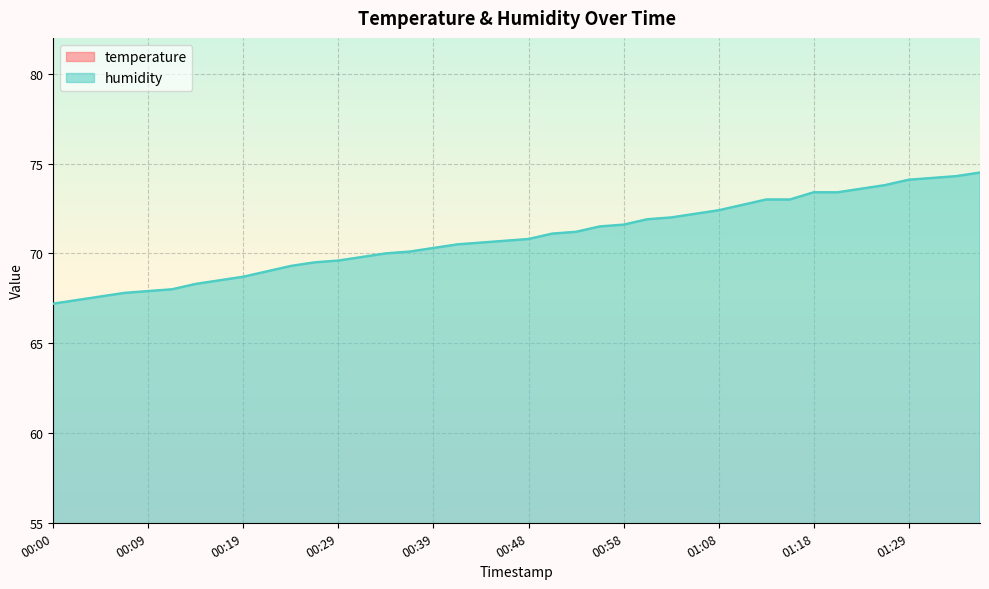

The value of humidity at 00:29 is 47.1. True or false?

False